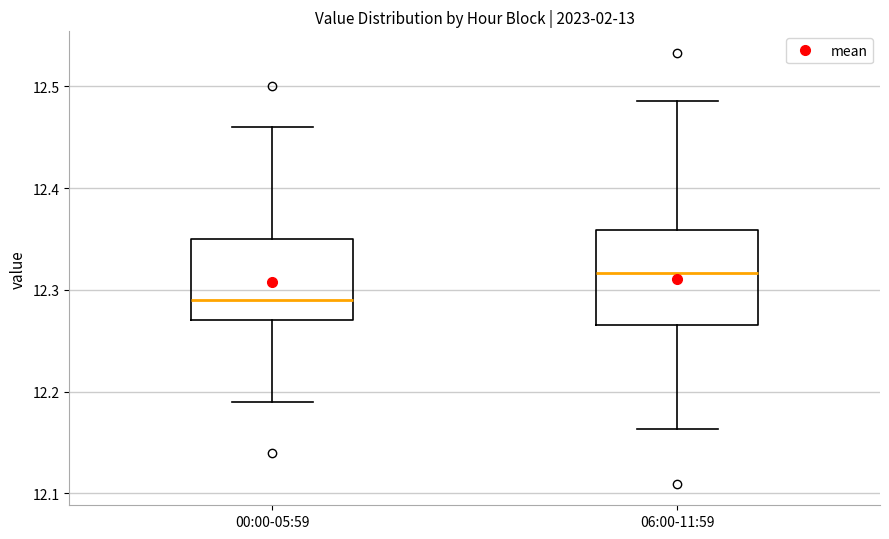

Reading left to right, read every box against the y-axis: the position of its median line, the range the box covers, and the ends of its whiskers. The values are not printed on the chart, so give them approximately, as read against the axis.

00:00-05:59: median 12.29, box 12.27 to 12.35, whiskers 12.19 to 12.46
06:00-11:59: median 12.32, box 12.27 to 12.36, whiskers 12.16 to 12.49